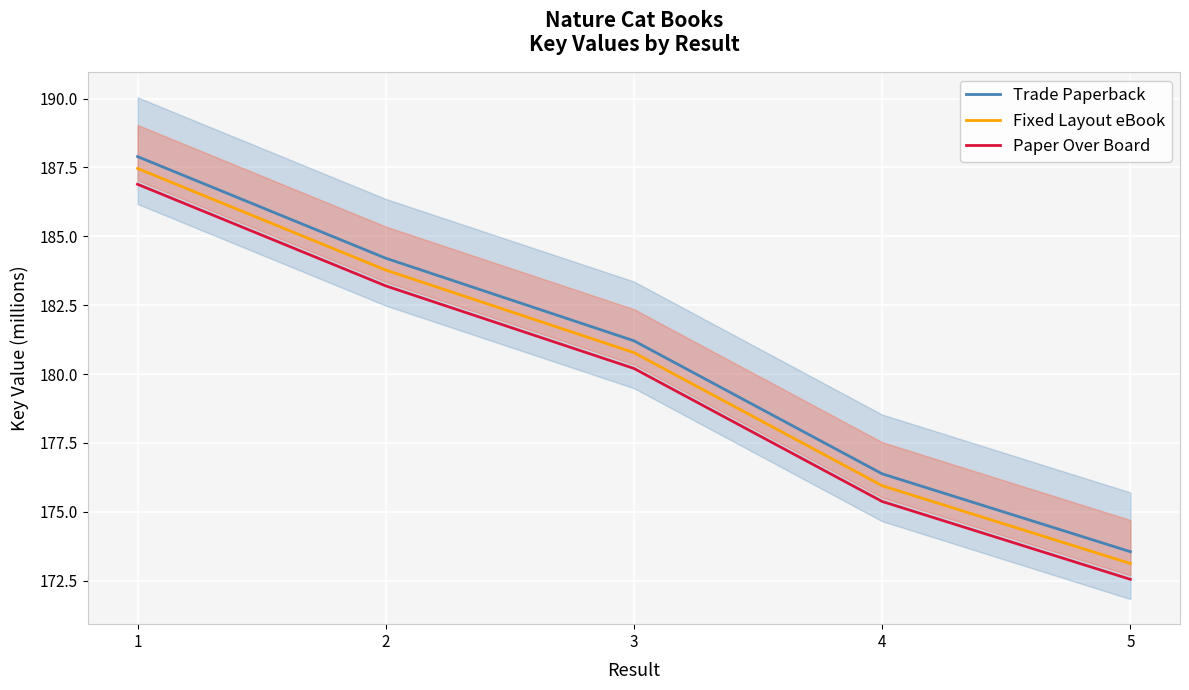

True or false: Fixed Layout eBook has a value of 175.9 at 4.

True